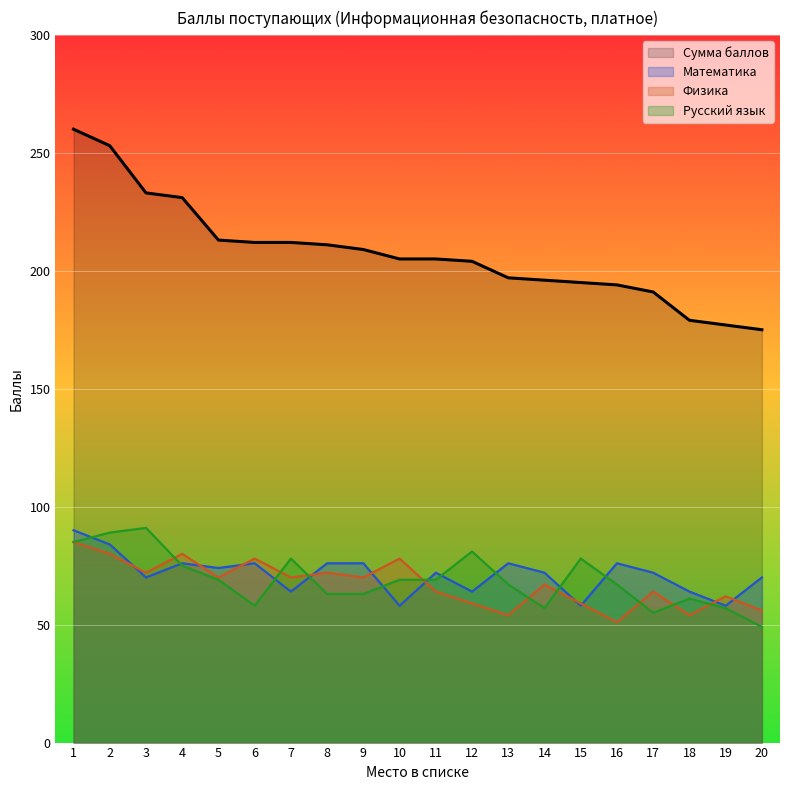

Reading left to right, list all the values displayed in this chart.

Сумма баллов: 1=260	2=253	3=233	4=231	5=213	6=212	7=212	8=211	9=209	10=205	11=205	12=204	13=197	14=196	15=195	16=194	17=191	18=179	19=177	20=175
Физика: 1=85	2=80	3=72	4=80	5=70	6=78	7=70	8=72	9=70	10=78	11=64	12=59	13=54	14=67	15=59	16=51	17=64	18=54	19=62	20=56
Математика: 1=90	2=84	3=70	4=76	5=74	6=76	7=64	8=76	9=76	10=58	11=72	12=64	13=76	14=72	15=58	16=76	17=72	18=64	19=58	20=70
Русский язык: 1=85	2=89	3=91	4=75	5=69	6=58	7=78	8=63	9=63	10=69	11=69	12=81	13=67	14=57	15=78	16=67	17=55	18=61	19=57	20=49